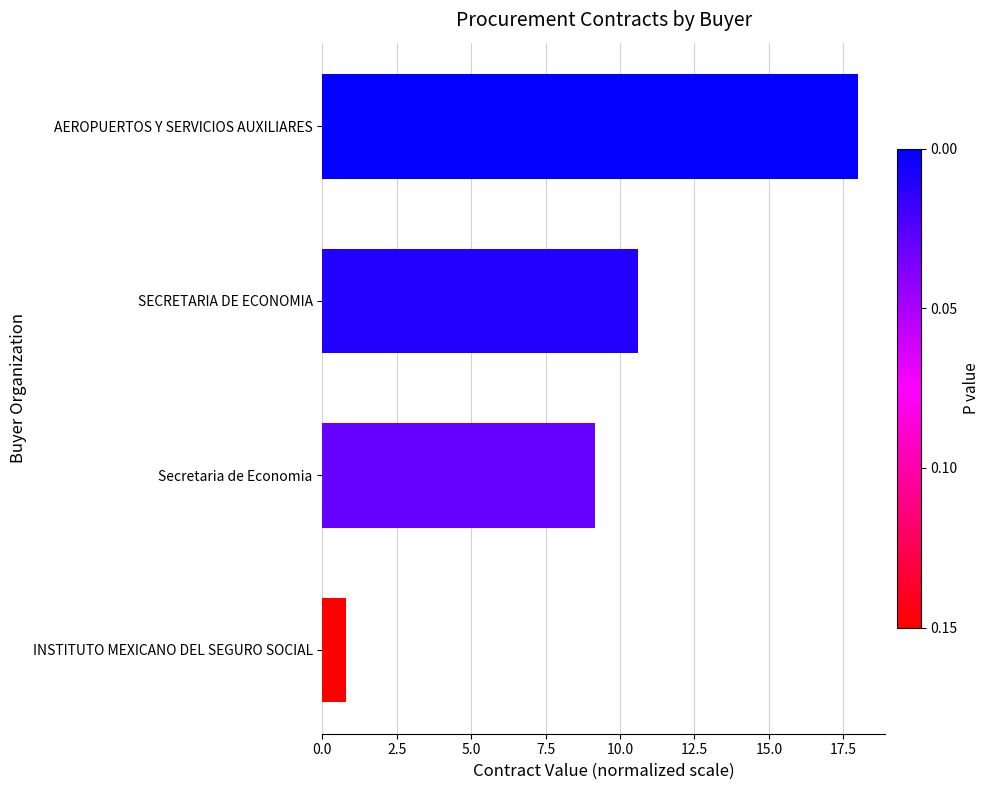

Reading top to bottom, what are all the values shown in this chart?

AEROPUERTOS Y SERVICIOS AUXILIARES=18.0	SECRETARIA DE ECONOMIA=10.6	Secretaria de Economia=9.2	INSTITUTO MEXICANO DEL SEGURO SOCIAL=0.8